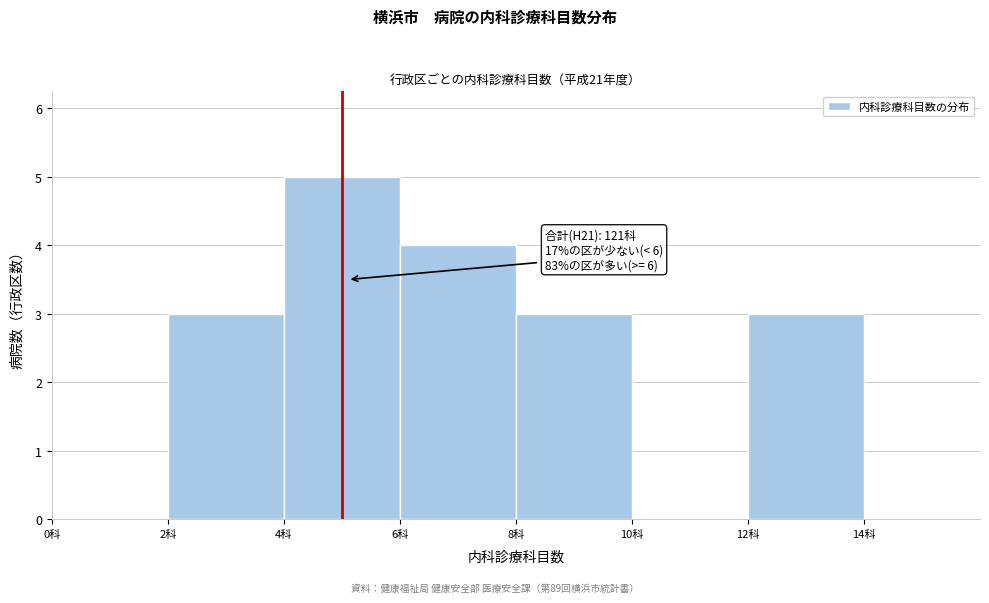

Which range on the x-axis has the tallest bar?

4 to 6